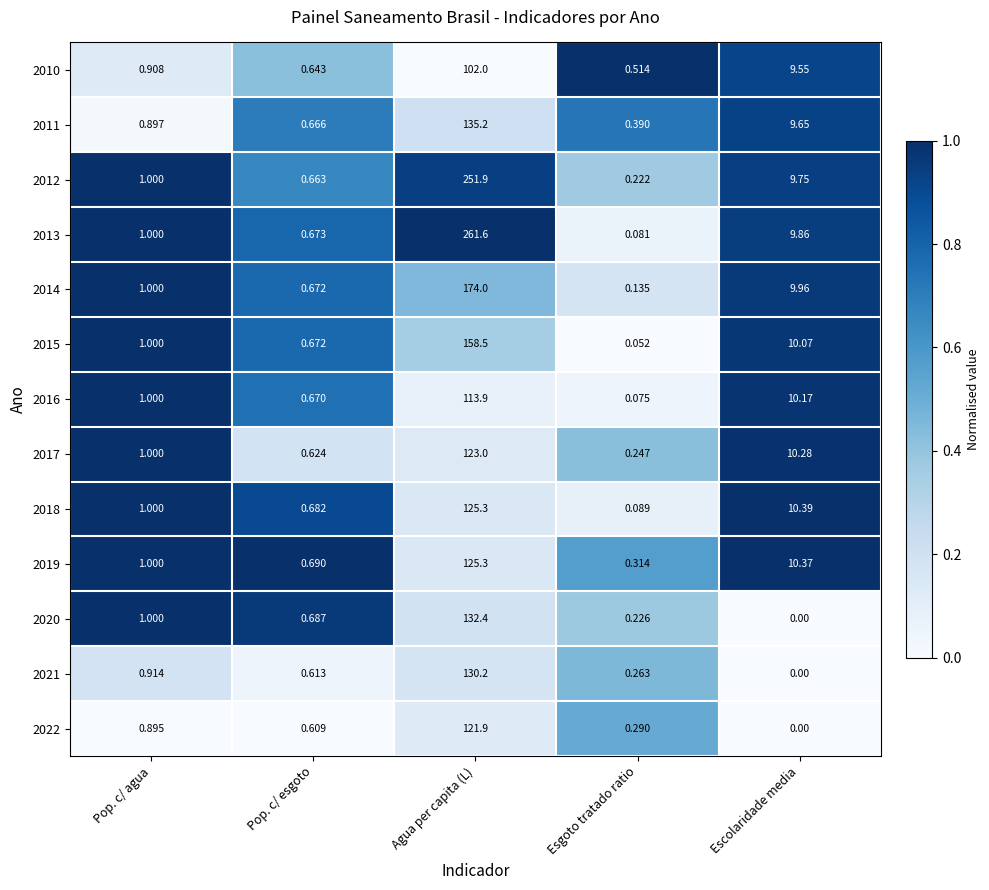

Rank the categories by 2017 value from lowest to highest.

Esgoto tratado ratio, Pop. c/ esgoto, Pop. c/ agua, Escolaridade media, Agua per capita (L)